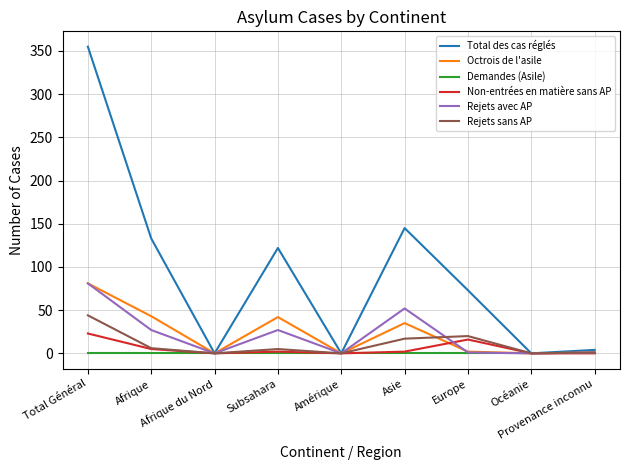

What is the maximum value shown in the chart?

355